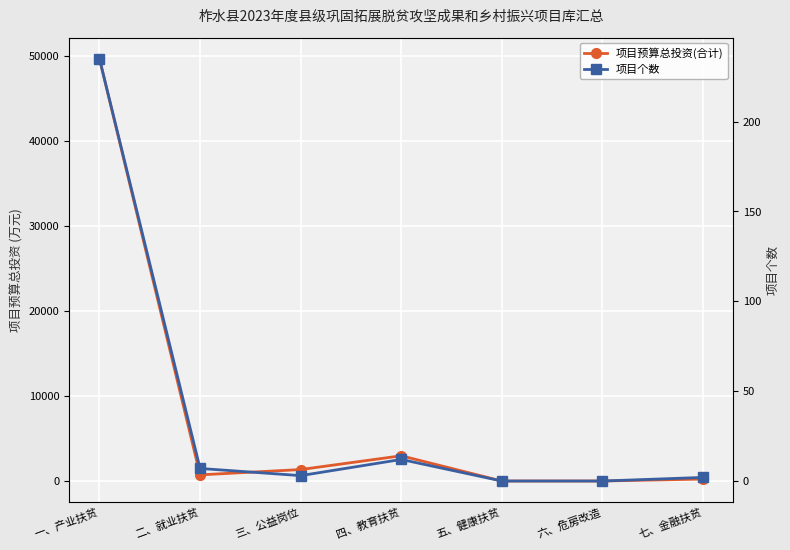

What position from the right is 四、教育扶贫?

4